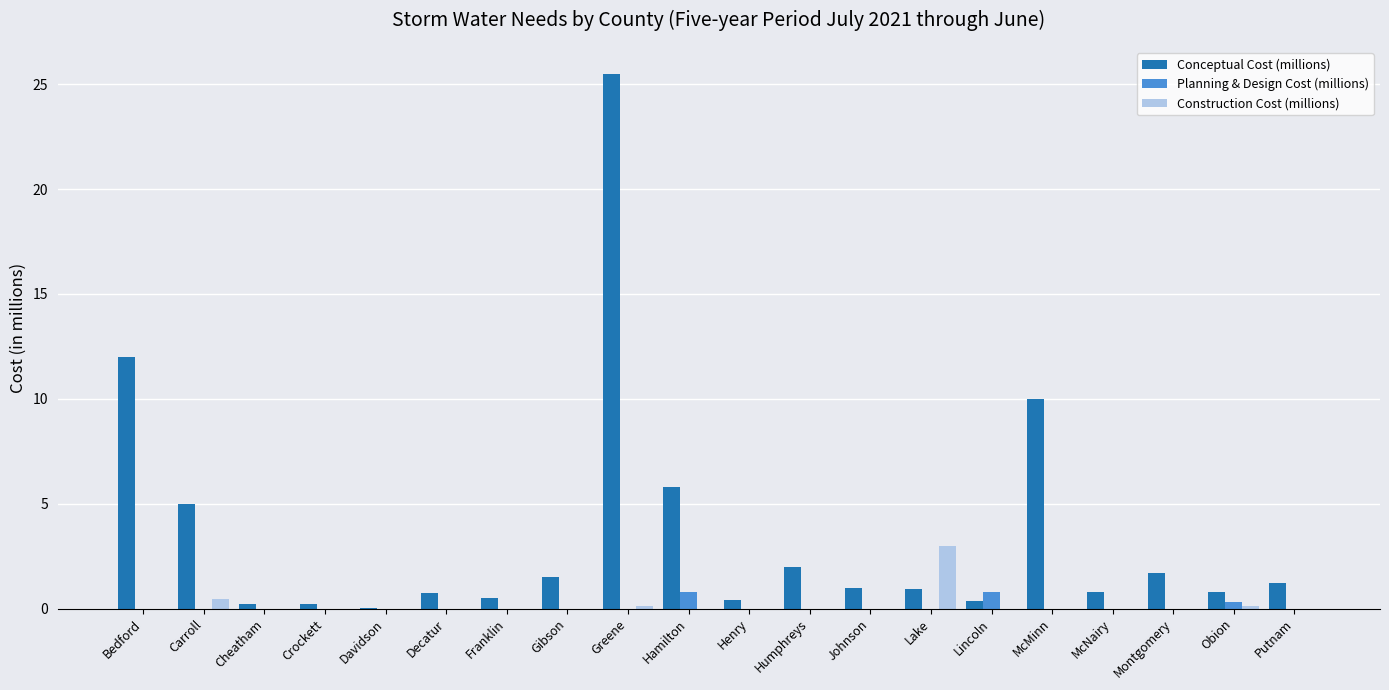

What is the average value of the Conceptual Cost (millions) series?

3.5